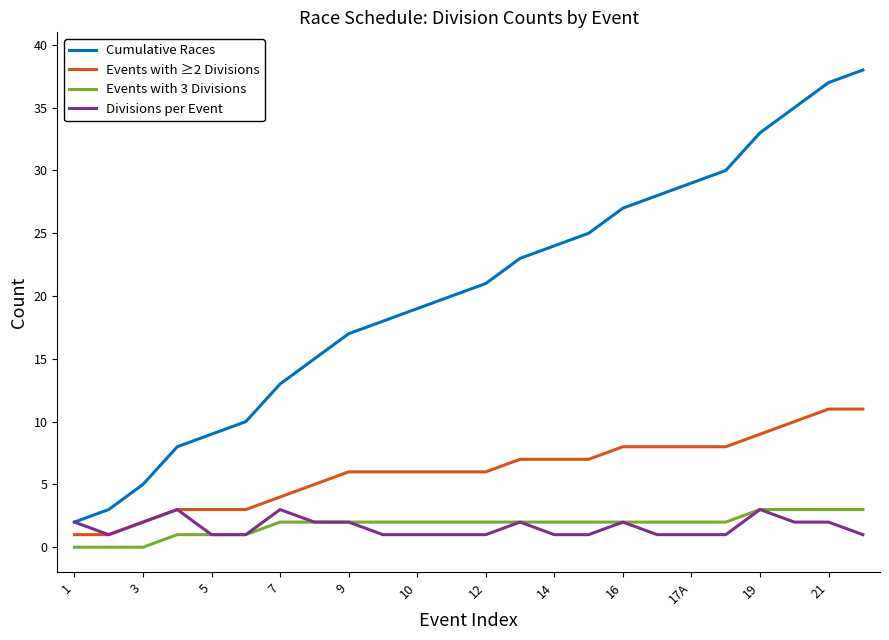

Which series has the largest range (max minus min)?

Cumulative Races